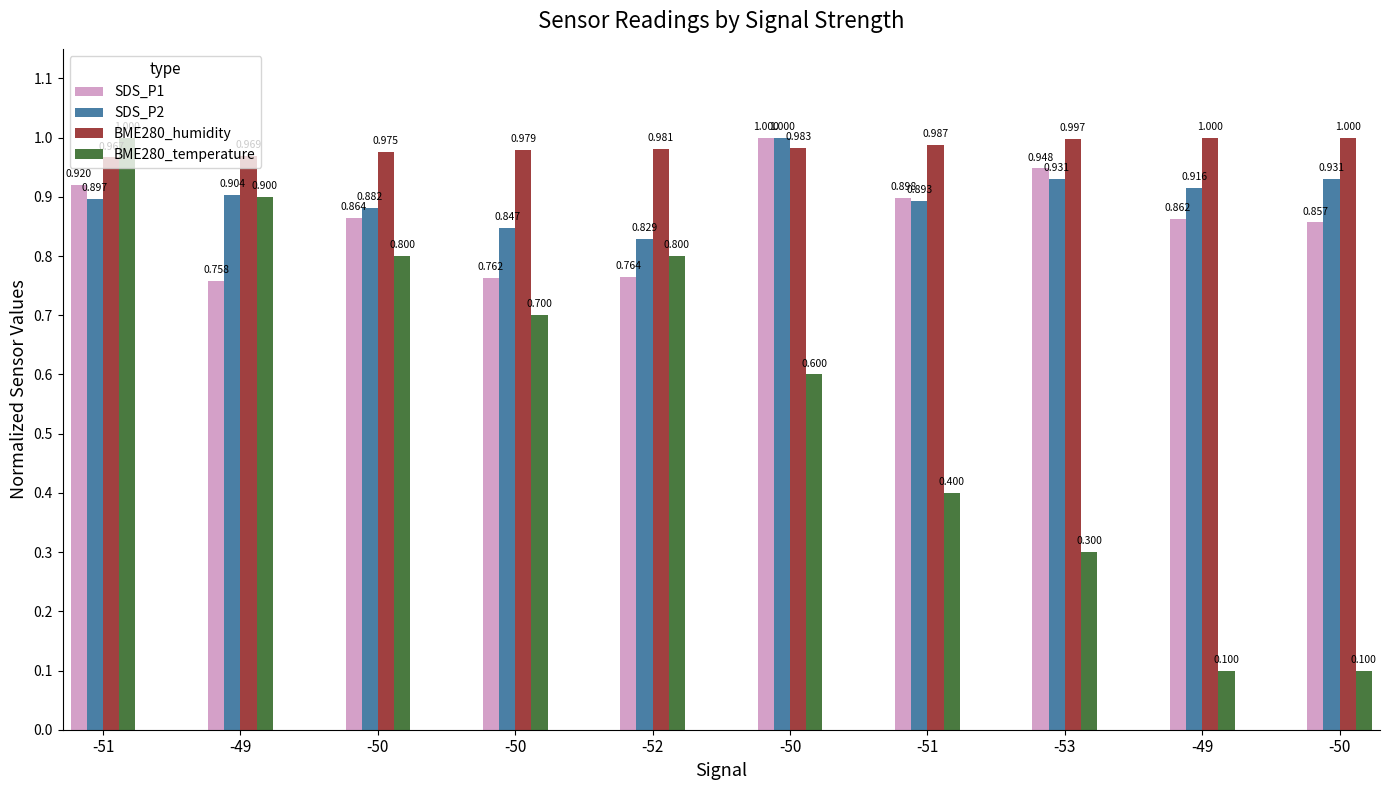

What are all the series names shown in the legend?

SDS_P1, SDS_P2, BME280_humidity, BME280_temperature